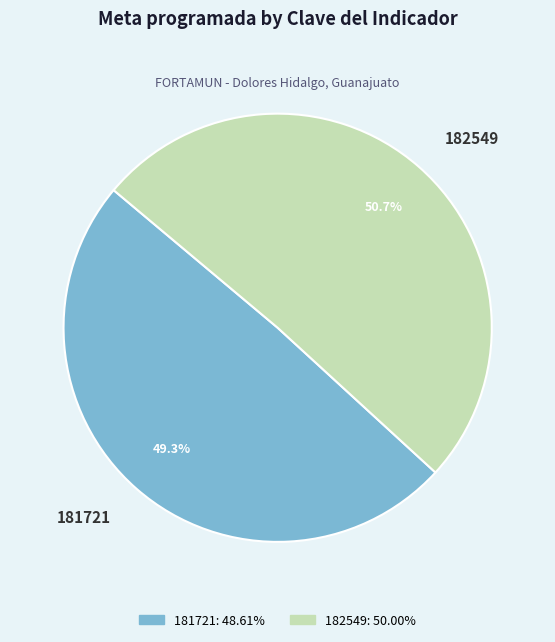

To the nearest percent, what is the difference between the largest and smallest slice percentages?

1%